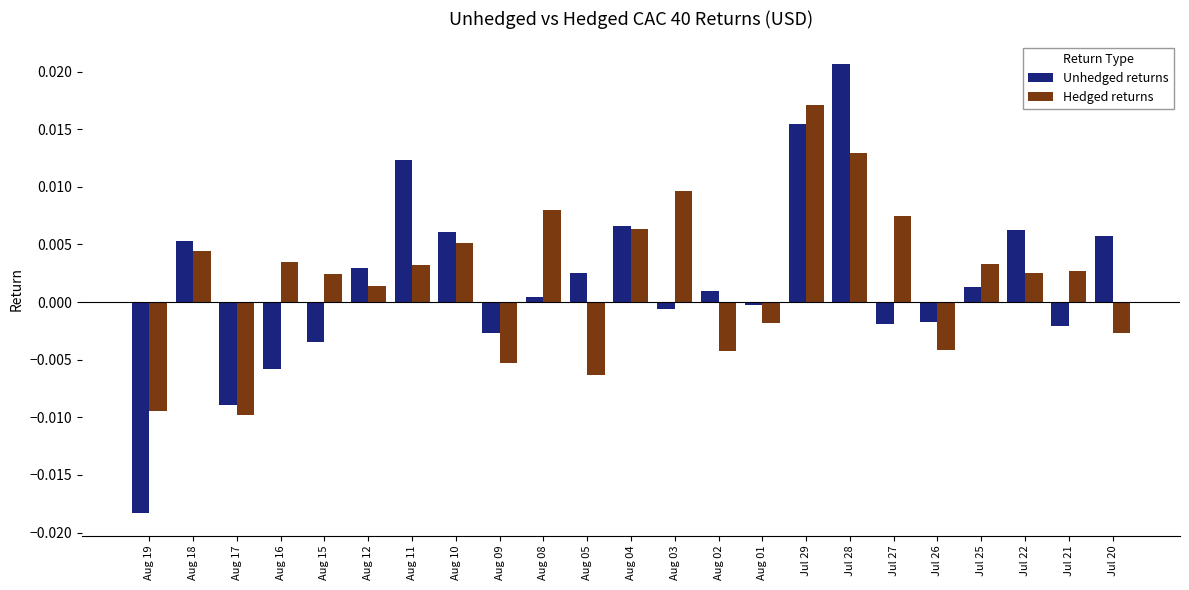

List the series in order of their peak value, highest first.

Unhedged returns, Hedged returns